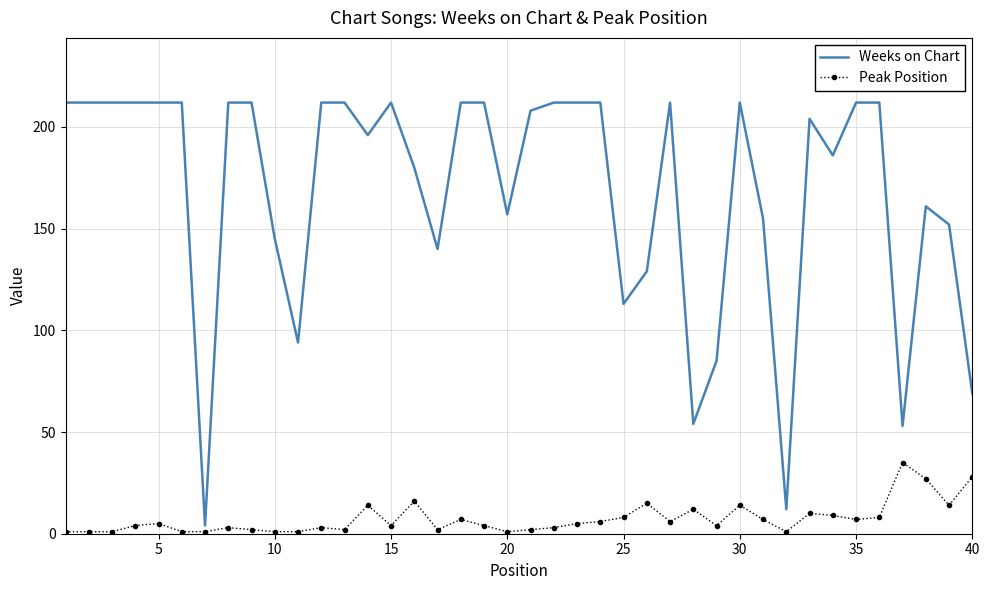

Which series has the largest total across all categories?

Weeks on Chart